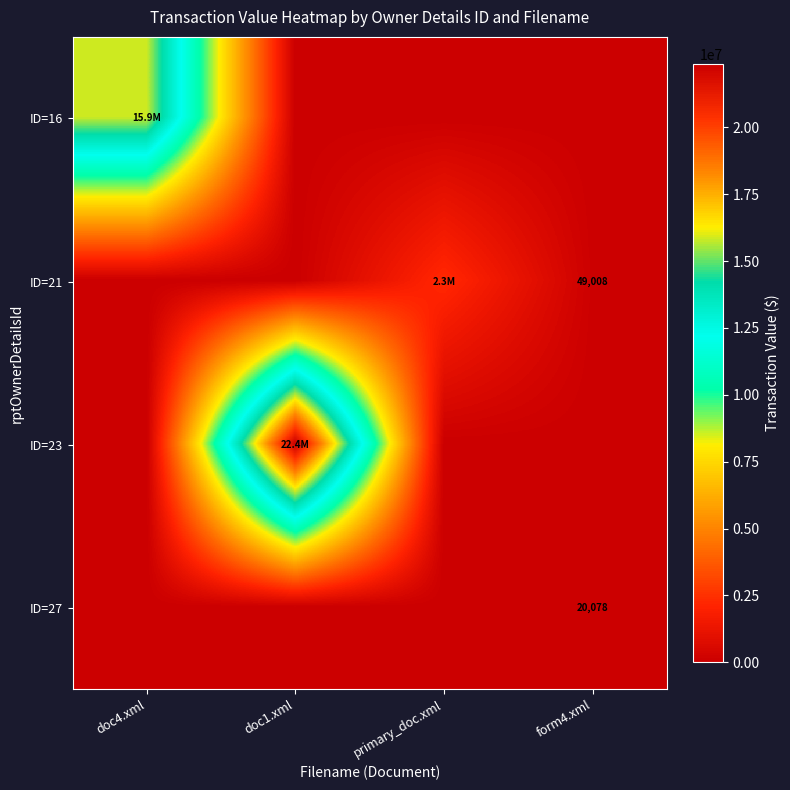

True or false: ID=21 has a value of 49008 at form4.xml.

True